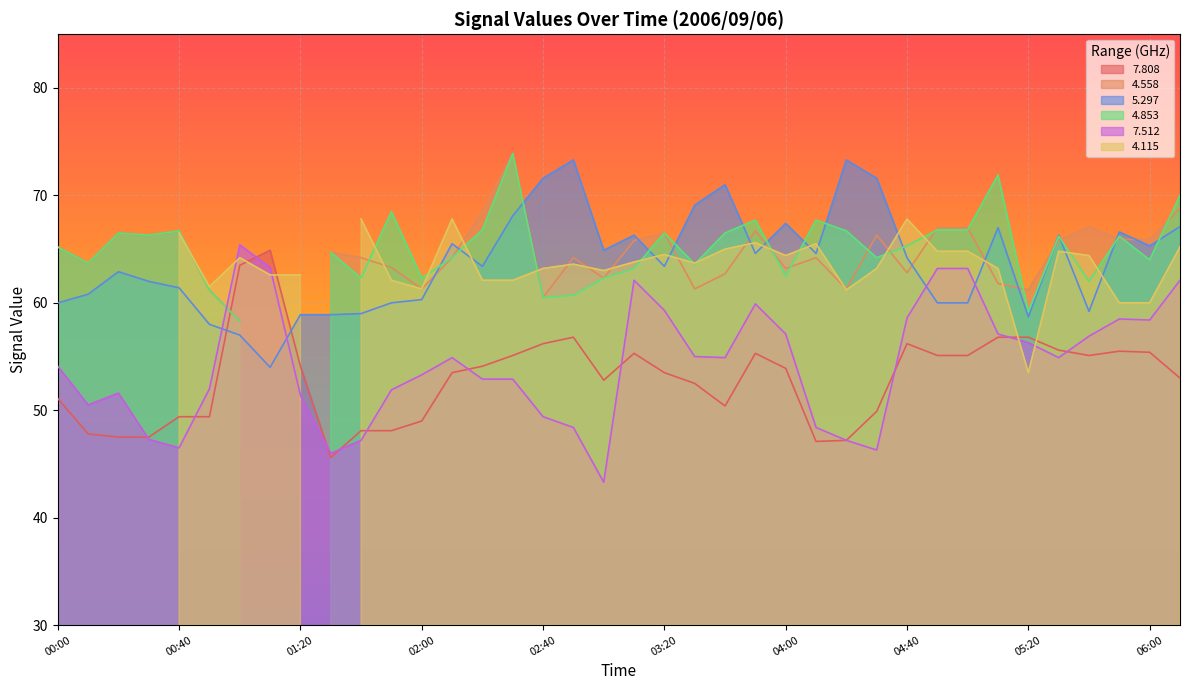

What is the difference between the maximum and minimum values in the   7.512 series?

22.1